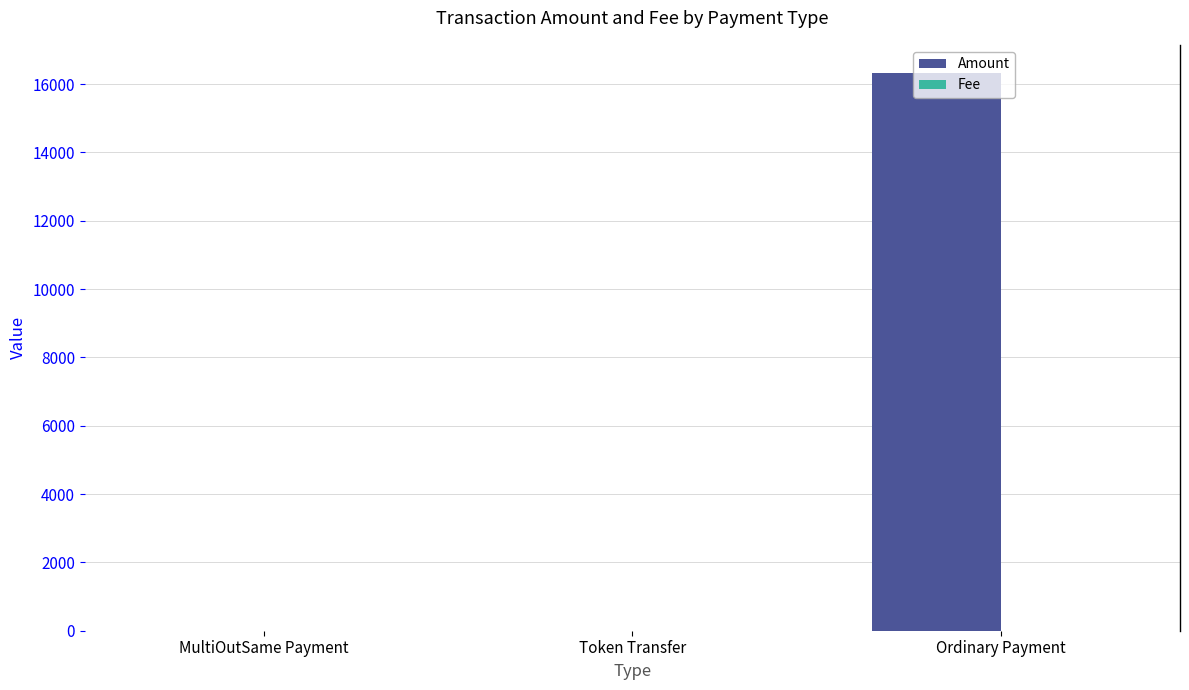

Which series changed the most between MultiOutSame Payment and Ordinary Payment?

Amount